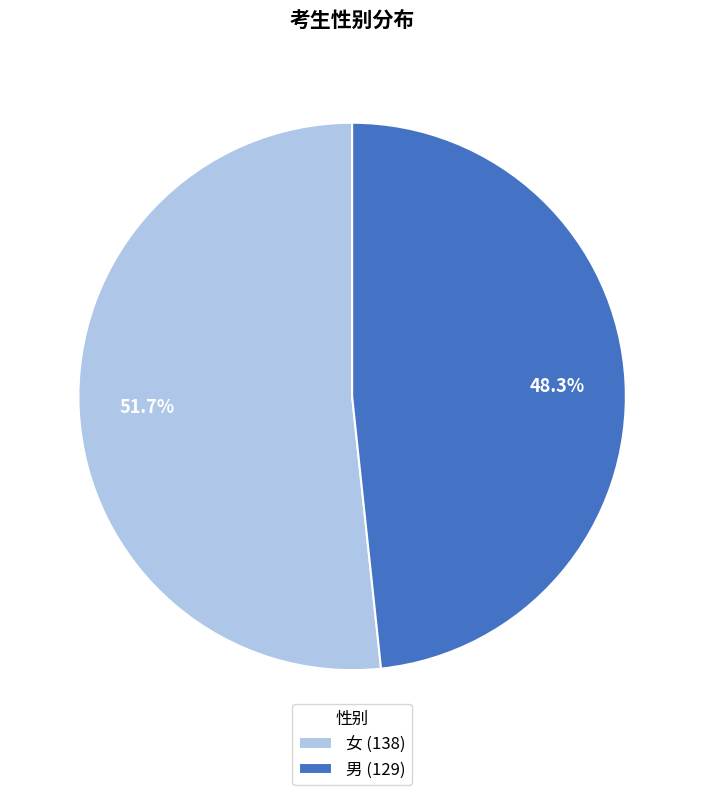

Which category accounts for the majority?

女